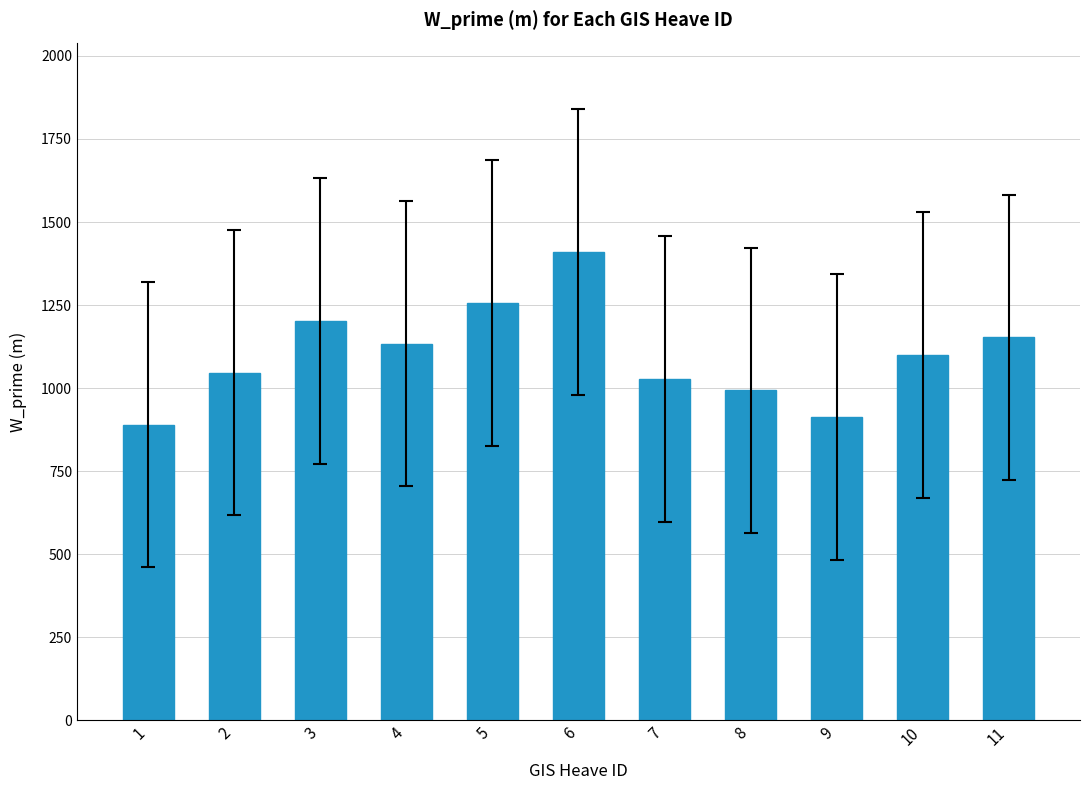

At which label does the data first exceed 1100?

3